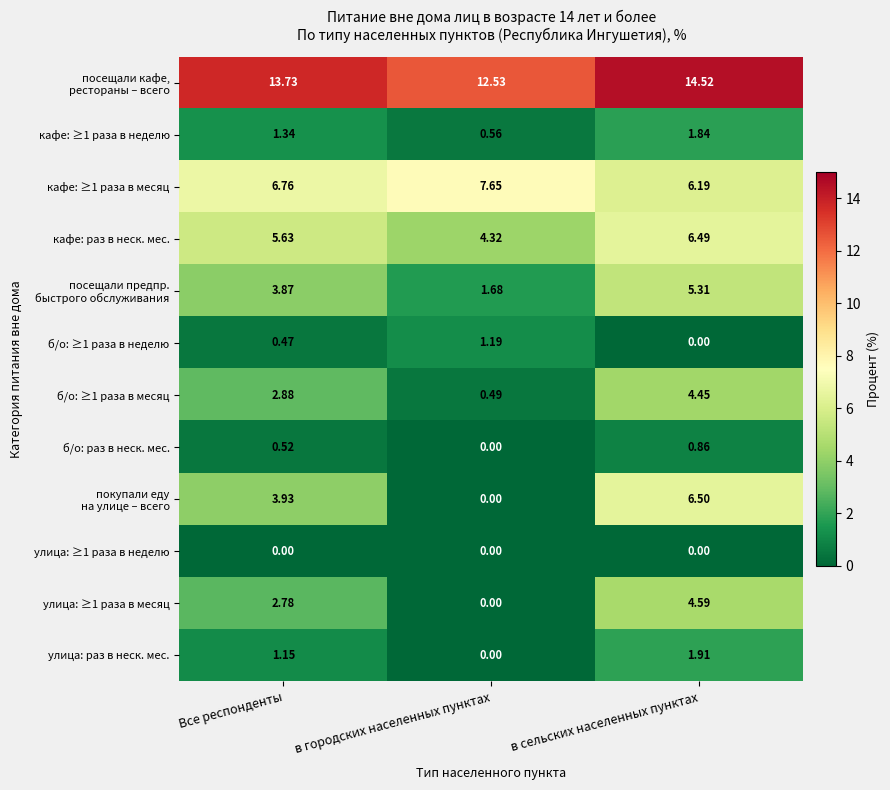

Is the value of улица: ≥1 раза в неделю at Все респонденты greater than the value of кафе: ≥1 раза в неделю at Все респонденты?

No